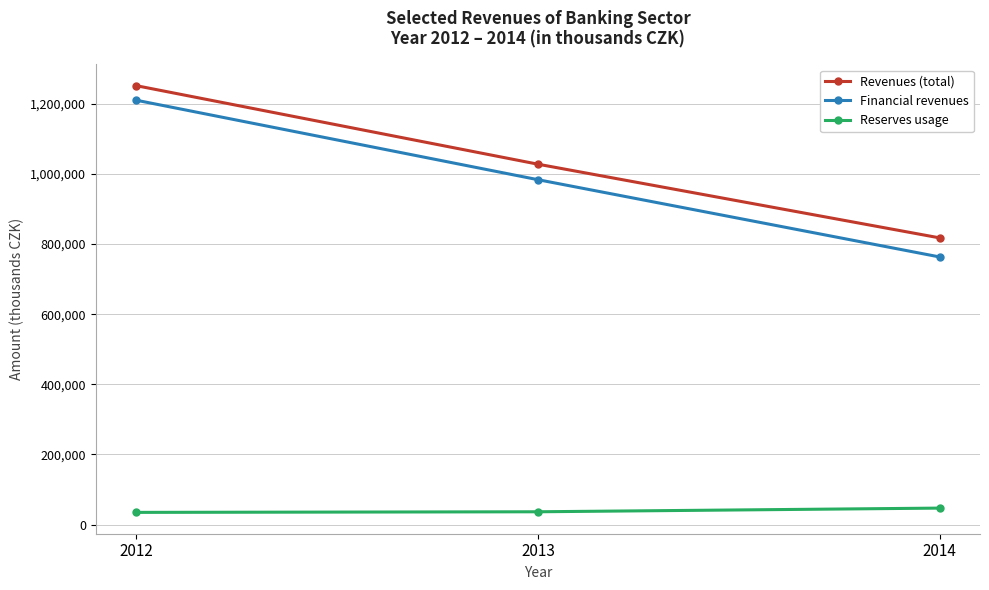

Is this an area chart (filled region under the line)?

No